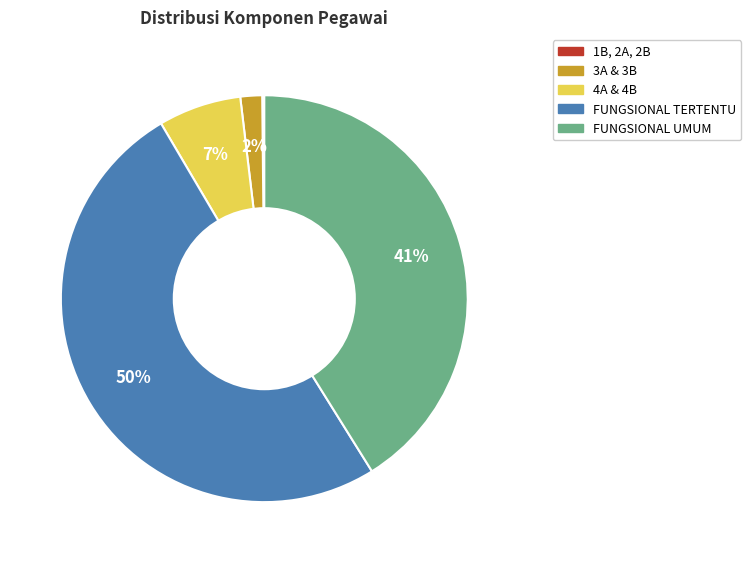

Is it true that FUNGSIONAL UMUM is 41% of the pie?

True